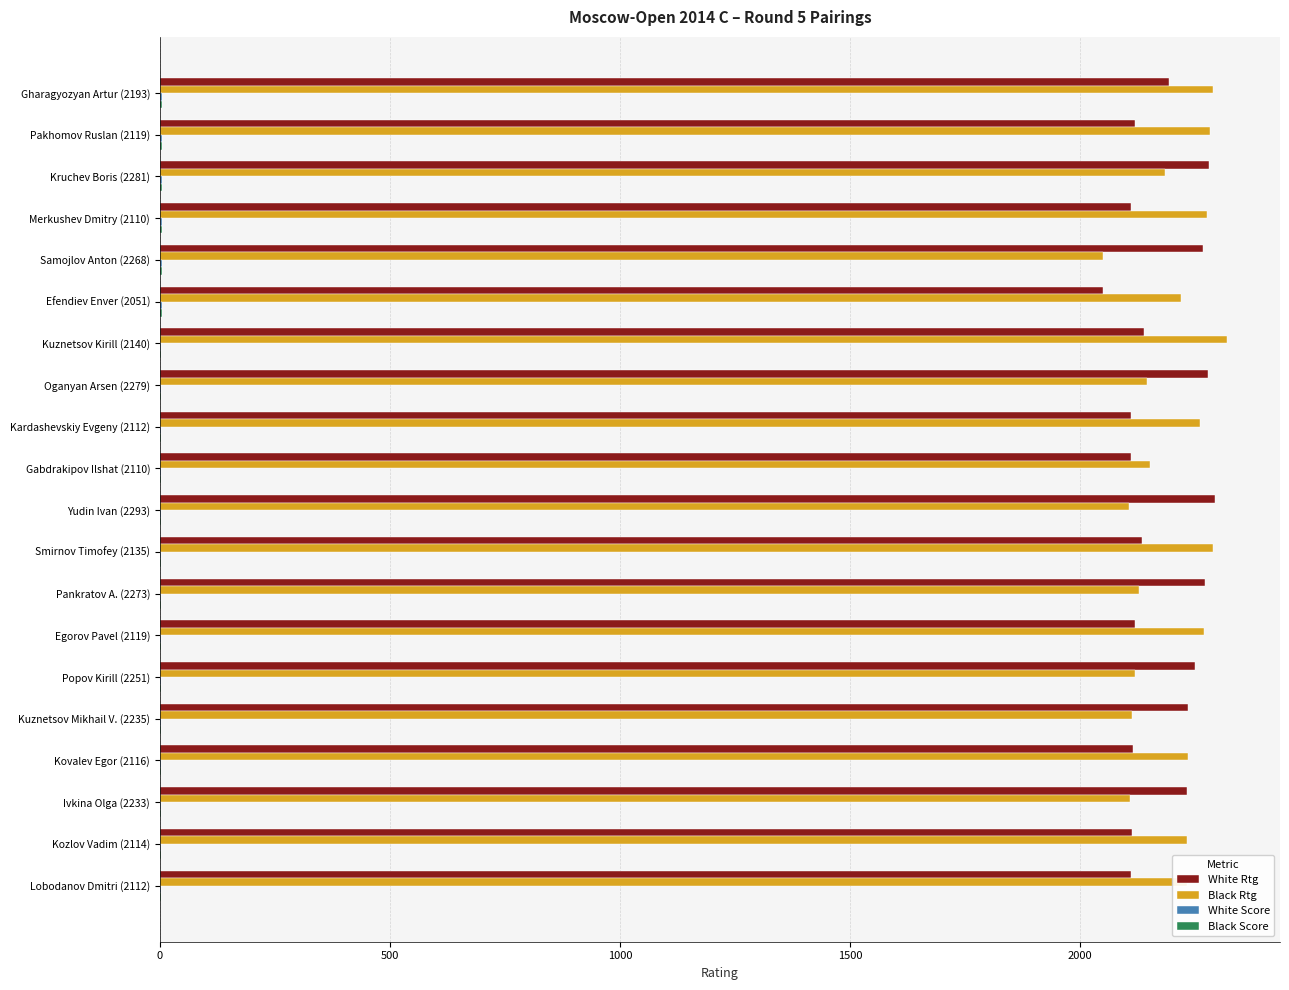

What is the greatest value displayed?

2319.0